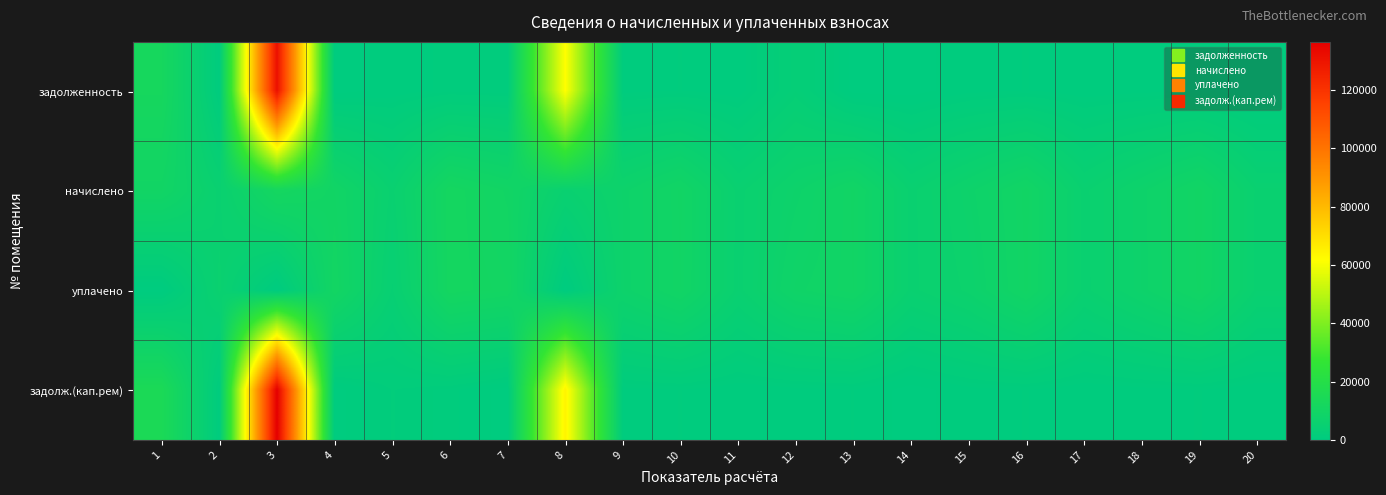

At how many categories does at least one series exceed 25798?

2